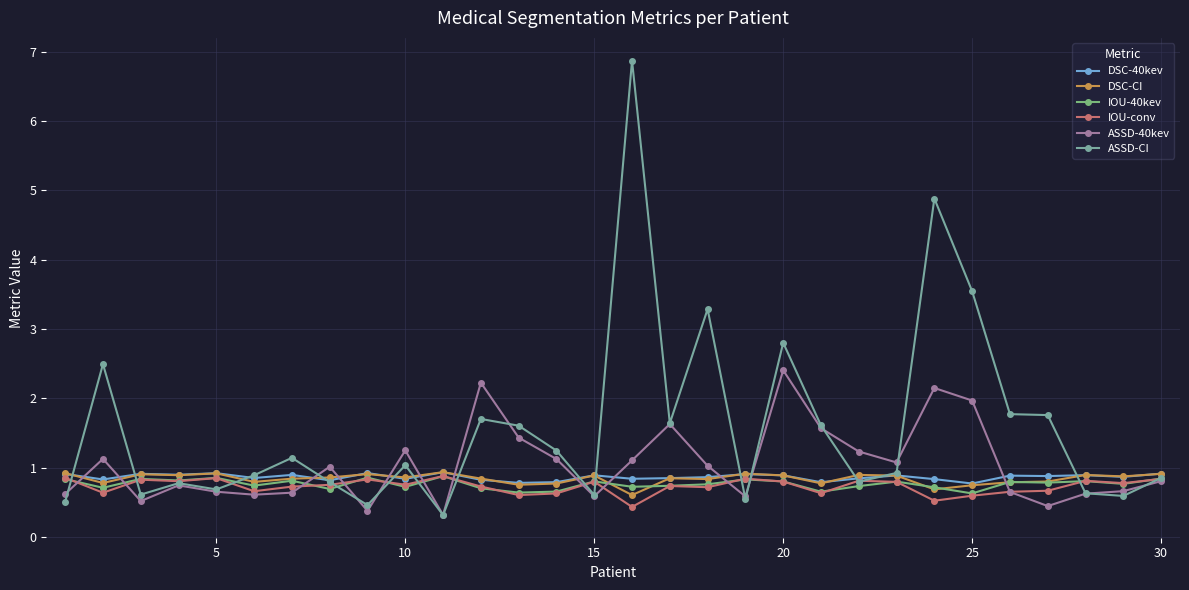

What is the highest value of the ASSD-40kev series?

2.4